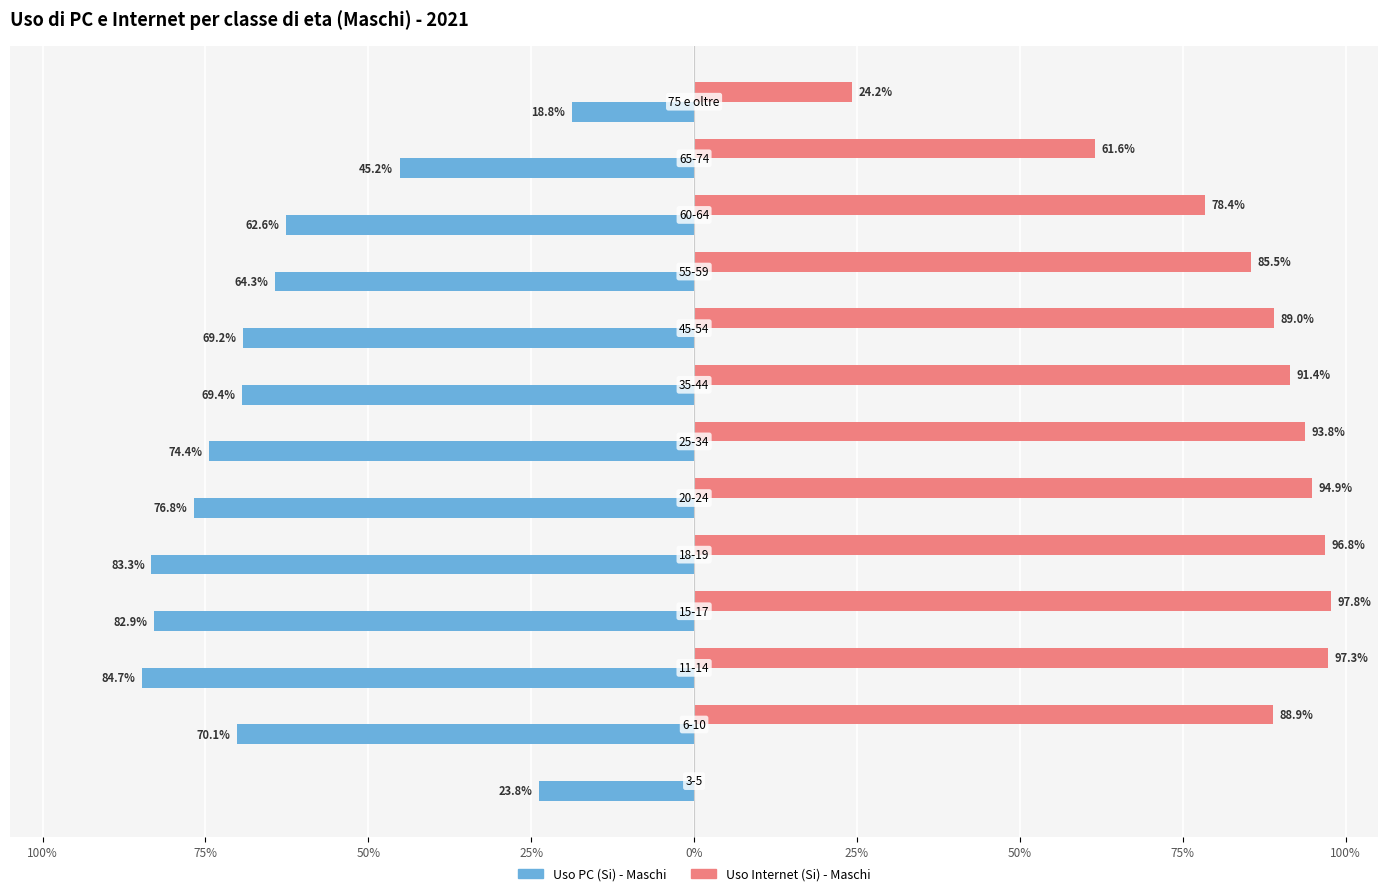

List the series in order of their peak value, highest first.

Uso Internet (Si) - Maschi, Uso PC (Si) - Maschi